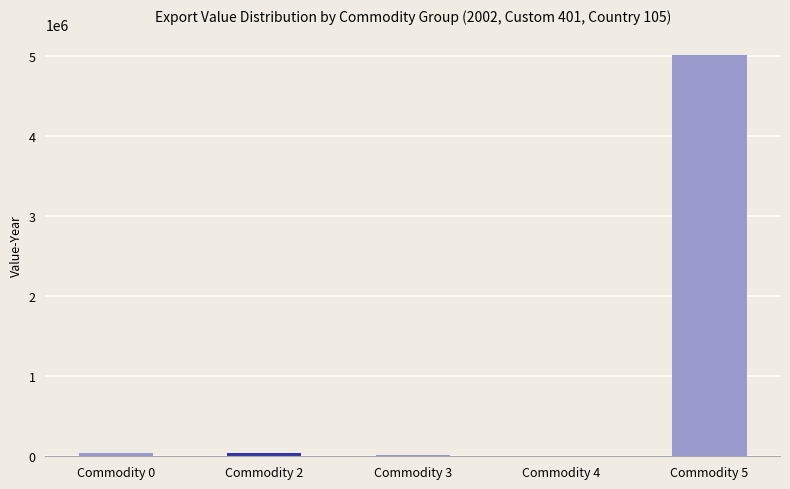

What is the sum of all values?

5107681